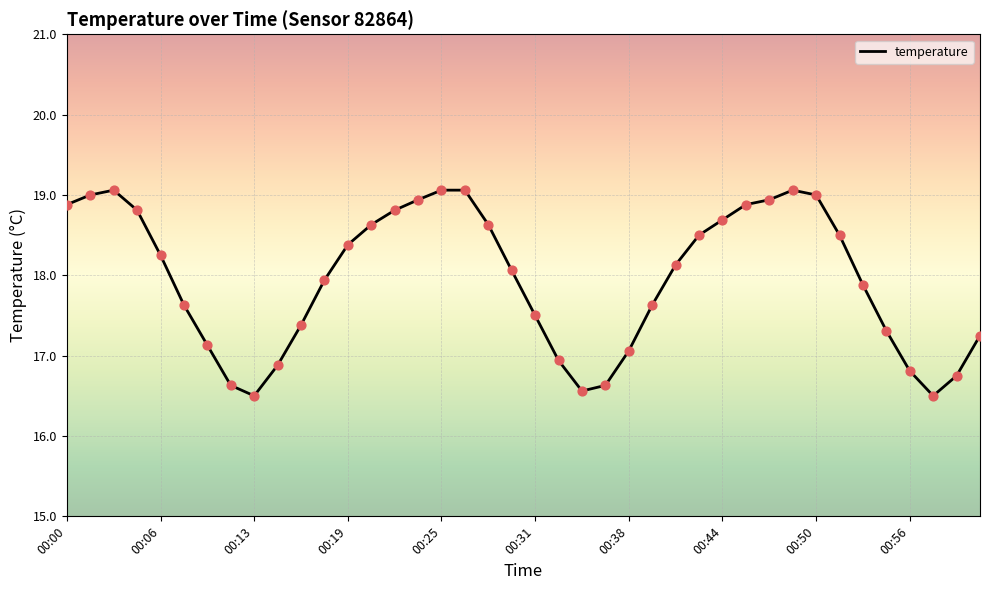

What is the difference between the maximum and minimum values?

2.6